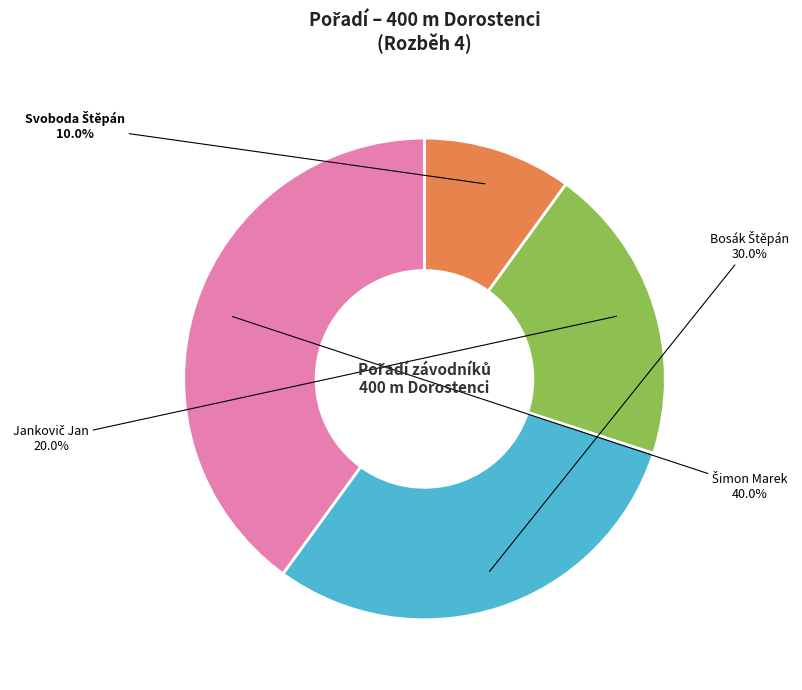

Is there any slice that represents more than half of the pie?

No